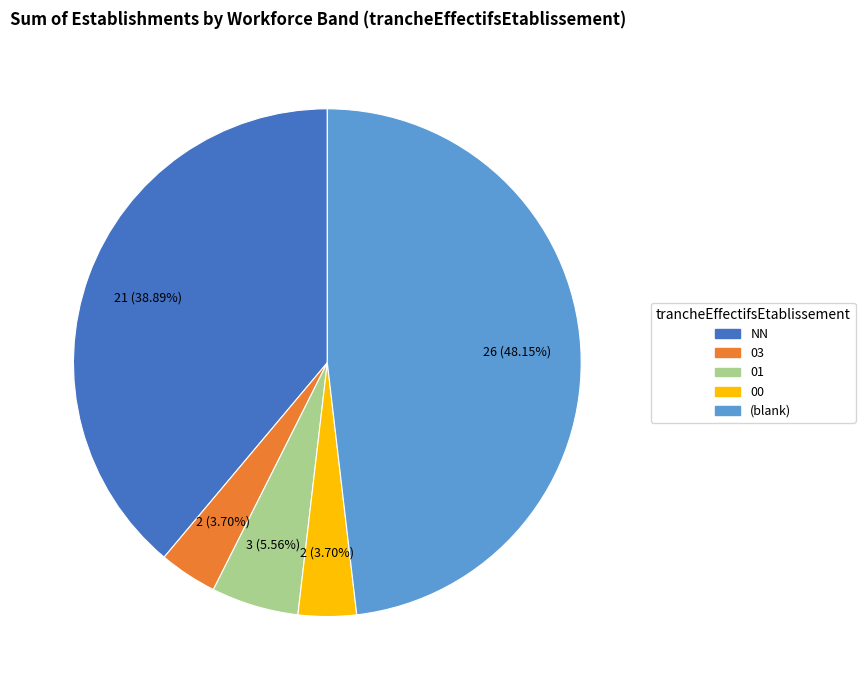

Does any single category account for the majority?

No